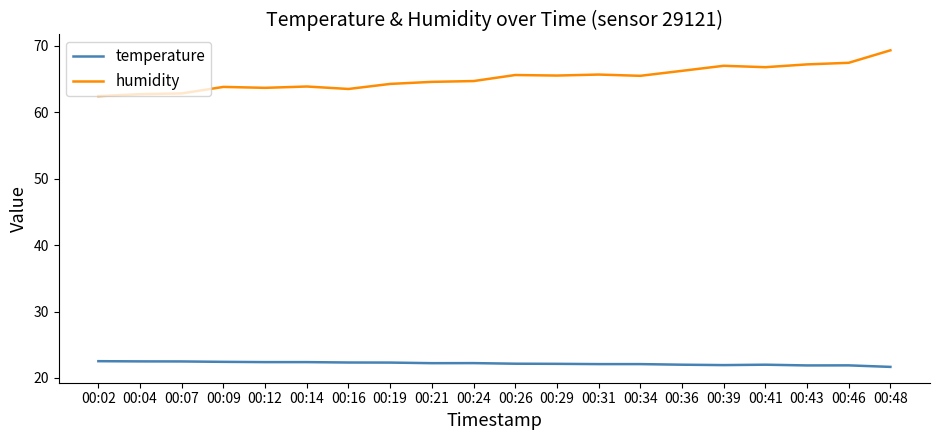

What is the highest value of the temperature series?

22.5